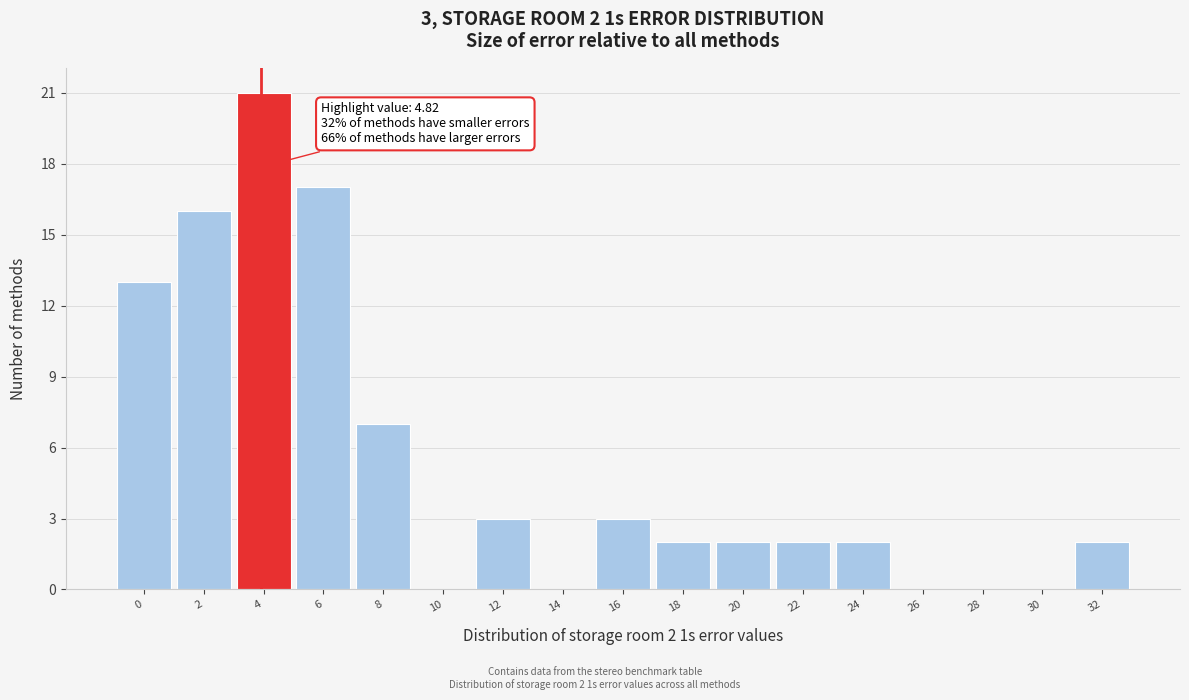

Reading left to right, extract all data points from this chart.

0=13	2=16	4=21	6=17	8=7	10=0	12=3	14=0	16=3	18=2	20=2	22=2	24=2	26=0	28=0	30=0	32=2